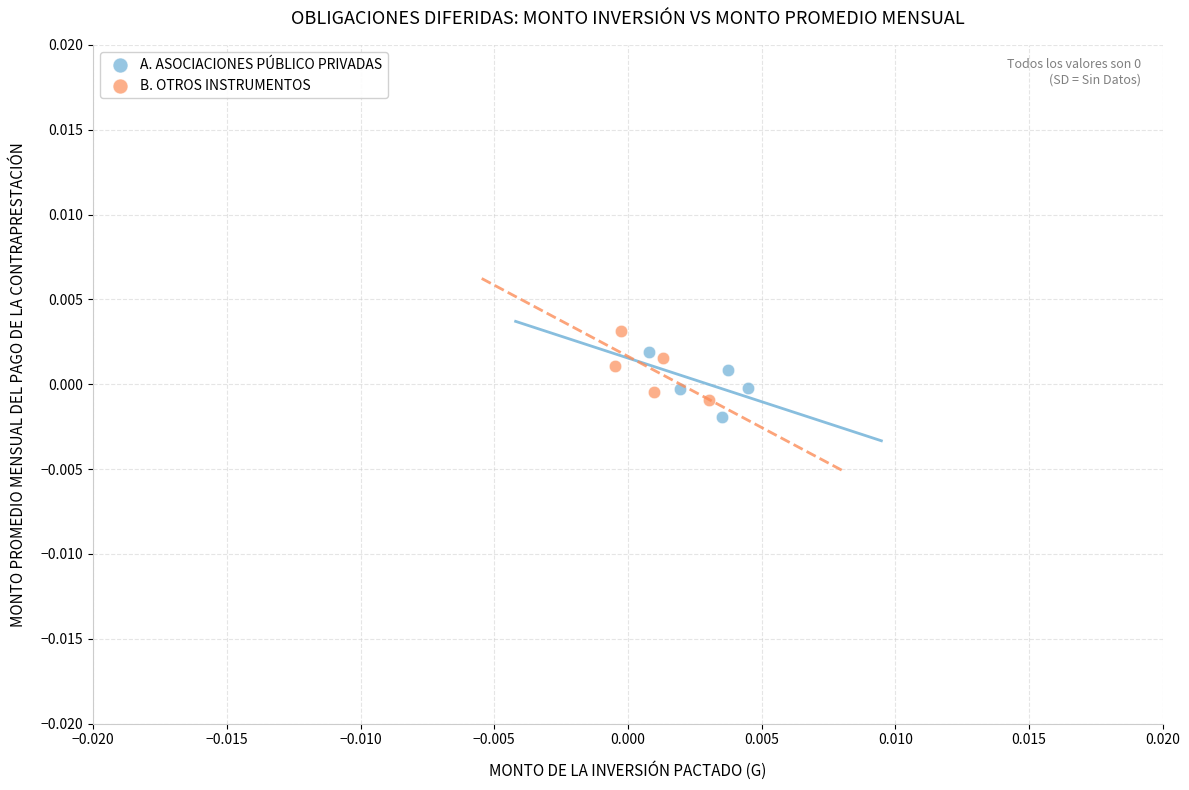

What are all the series names shown in the legend?

A. ASOCIACIONES PÚBLICO PRIVADAS, B. OTROS INSTRUMENTOS